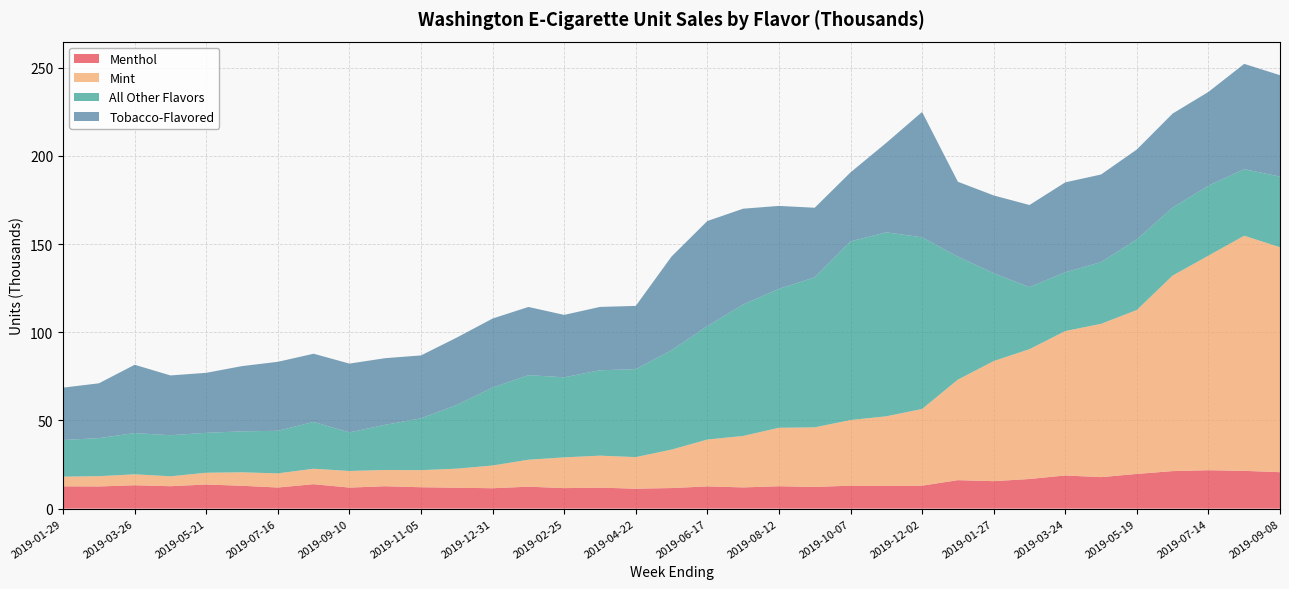

Reading left to right, what are all the values shown in this chart?

Menthol: 2019-01-29=12.6	2019-02-26=12.6	2019-03-26=13.2	2019-04-23=12.7	2019-05-21=13.7	2019-06-18=13.0	2019-07-16=12.0	2019-08-13=13.8	2019-09-10=11.9	2019-10-08=12.7	2019-11-05=12.1	2019-12-03=11.8	2019-12-31=11.6	2019-01-28=12.4	2019-02-25=11.6	2019-03-25=11.9	2019-04-22=11.3	2019-05-20=11.7	2019-06-17=12.6	2019-07-15=12.0	2019-08-12=12.7	2019-09-09=12.3	2019-10-07=13.0	2019-11-04=12.9	2019-12-02=13.0	2019-12-30=16.1	2019-01-27=15.6	2019-02-24=16.8	2019-03-24=18.8	2019-04-21=17.9	2019-05-19=19.7	2019-06-16=21.3	2019-07-14=21.8	2019-08-11=21.4	2019-09-08=20.7
Mint: 2019-01-29=5.5	2019-02-26=5.8	2019-03-26=6.2	2019-04-23=5.6	2019-05-21=6.7	2019-06-18=7.6	2019-07-16=8.0	2019-08-13=8.8	2019-09-10=9.4	2019-10-08=9.2	2019-11-05=9.7	2019-12-03=10.8	2019-12-31=12.9	2019-01-28=15.3	2019-02-25=17.4	2019-03-25=18.1	2019-04-22=17.9	2019-05-20=21.8	2019-06-17=26.6	2019-07-15=29.2	2019-08-12=33.2	2019-09-09=33.8	2019-10-07=37.2	2019-11-04=39.5	2019-12-02=43.5	2019-12-30=57.0	2019-01-27=68.1	2019-02-24=73.6	2019-03-24=81.9	2019-04-21=86.9	2019-05-19=93.0	2019-06-16=110.9	2019-07-14=121.7	2019-08-11=133.3	2019-09-08=127.6
All Other Flavors: 2019-01-29=20.8	2019-02-26=21.6	2019-03-26=23.4	2019-04-23=23.3	2019-05-21=22.6	2019-06-18=23.2	2019-07-16=24.1	2019-08-13=26.5	2019-09-10=21.9	2019-10-08=25.6	2019-11-05=29.4	2019-12-03=36.1	2019-12-31=44.2	2019-01-28=47.9	2019-02-25=45.4	2019-03-25=48.4	2019-04-22=49.9	2019-05-20=56.4	2019-06-17=64.3	2019-07-15=74.5	2019-08-12=78.8	2019-09-09=85.1	2019-10-07=101.3	2019-11-04=104.3	2019-12-02=97.3	2019-12-30=69.7	2019-01-27=49.8	2019-02-24=35.2	2019-03-24=33.3	2019-04-21=35.0	2019-05-19=40.0	2019-06-16=38.5	2019-07-14=39.7	2019-08-11=37.7	2019-09-08=40.1
Tobacco-Flavored: 2019-01-29=29.7	2019-02-26=31.1	2019-03-26=38.7	2019-04-23=33.9	2019-05-21=34.0	2019-06-18=37.0	2019-07-16=39.1	2019-08-13=38.7	2019-09-10=39.0	2019-10-08=37.8	2019-11-05=35.7	2019-12-03=38.2	2019-12-31=39.1	2019-01-28=38.7	2019-02-25=35.4	2019-03-25=35.9	2019-04-22=35.9	2019-05-20=53.1	2019-06-17=59.6	2019-07-15=54.4	2019-08-12=47.0	2019-09-09=39.4	2019-10-07=39.1	2019-11-04=50.7	2019-12-02=71.1	2019-12-30=42.5	2019-01-27=44.1	2019-02-24=46.6	2019-03-24=51.0	2019-04-21=49.7	2019-05-19=51.0	2019-06-16=53.3	2019-07-14=53.2	2019-08-11=59.7	2019-09-08=57.5